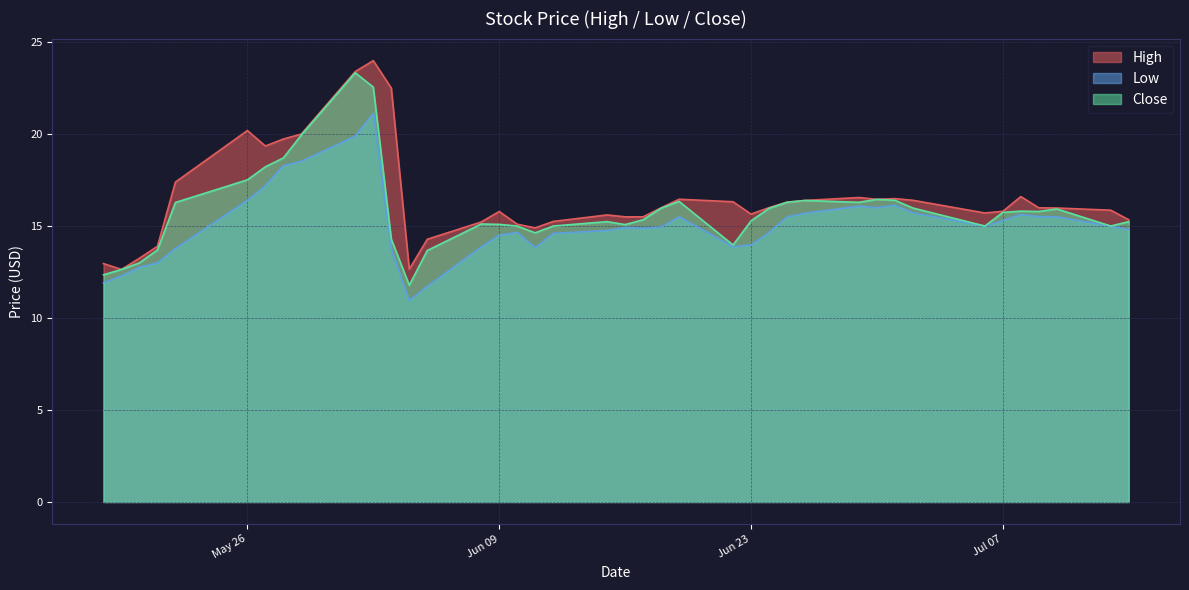

In High, how many points are higher than both neighbors (excluding endpoints)?

8